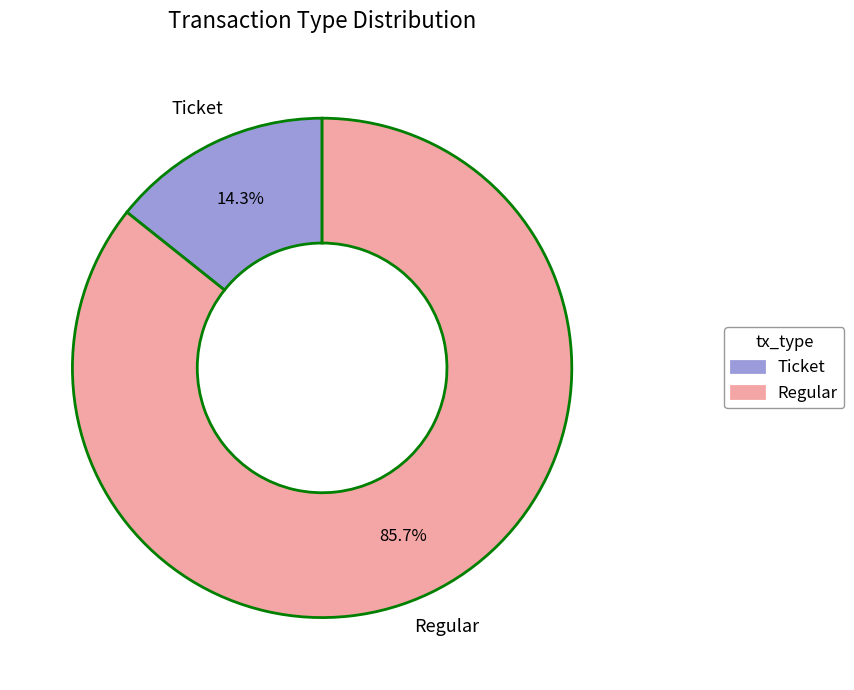

Which slice is the largest?

Regular